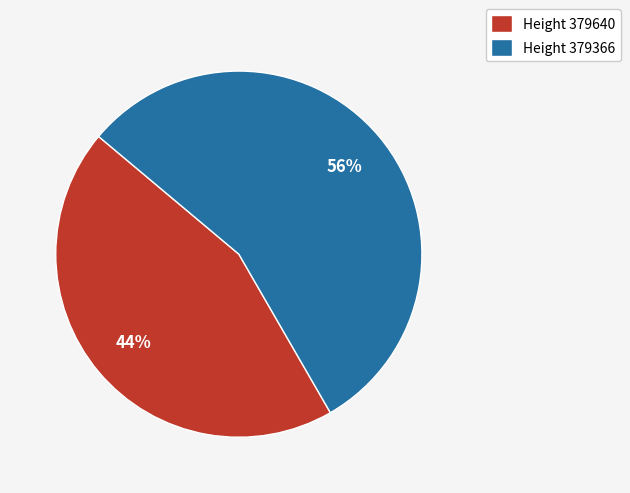

Which slice represents more than half of the pie?

Height 379366